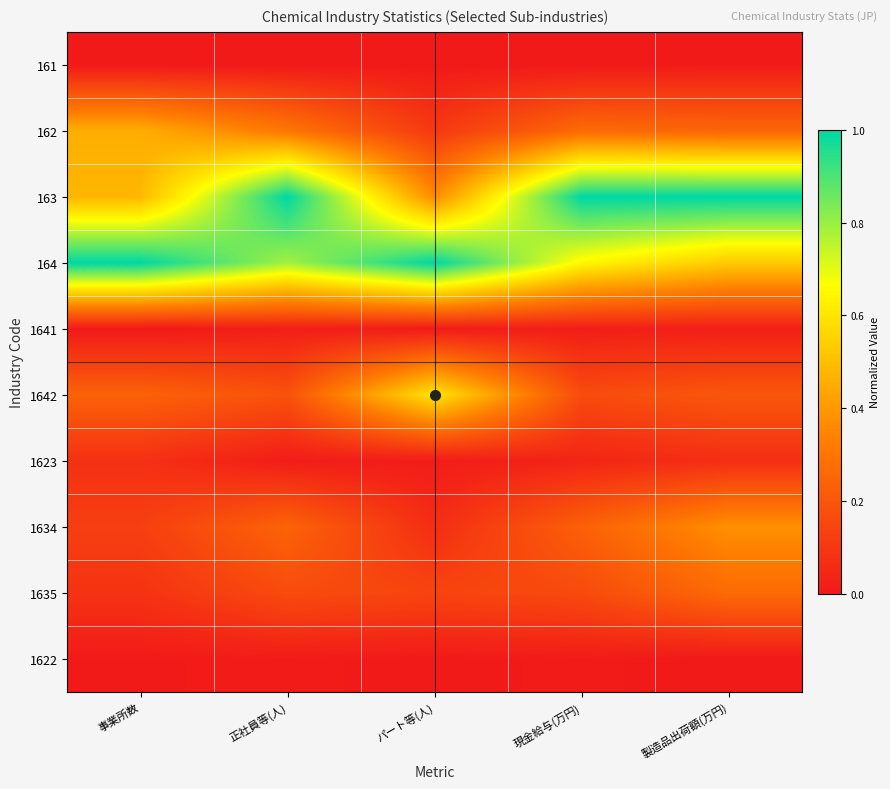

Which series has the largest total across all categories?

164